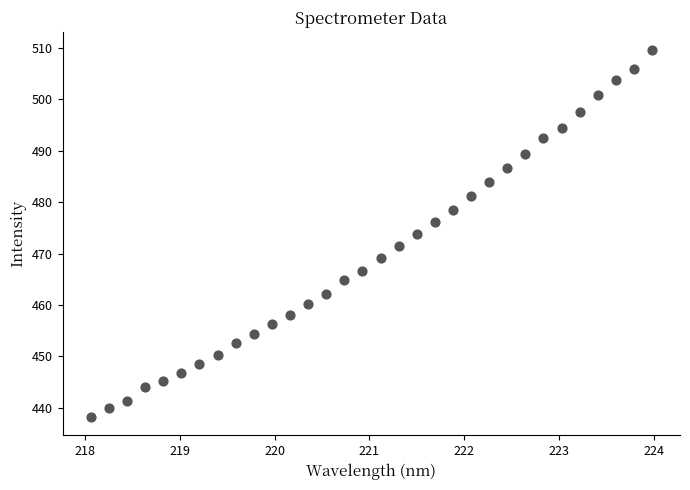

What is the range of X values (max minus min)?

5.9